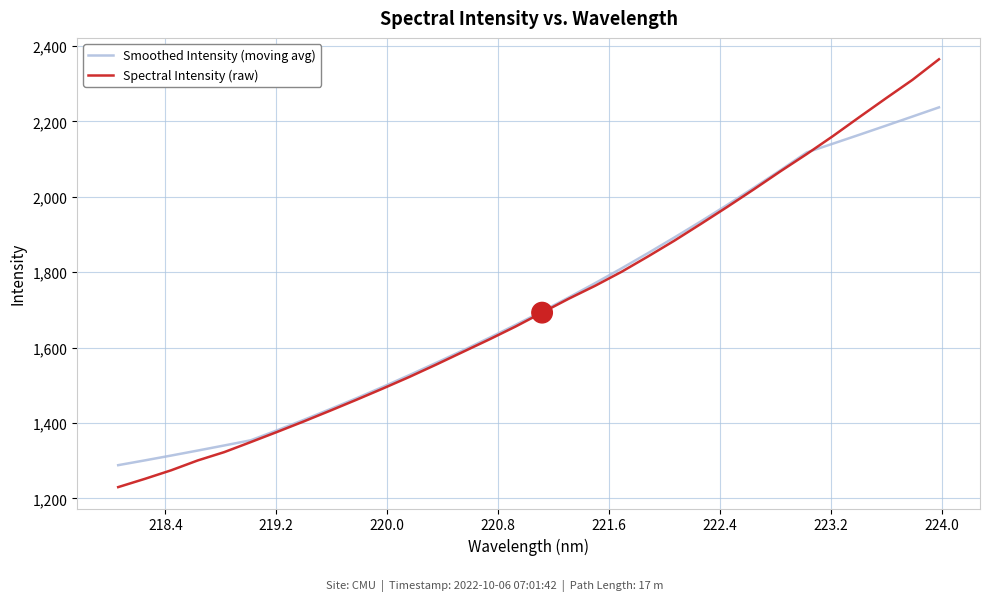

What is the minimum value for Smoothed Intensity (moving avg)?

1288.1